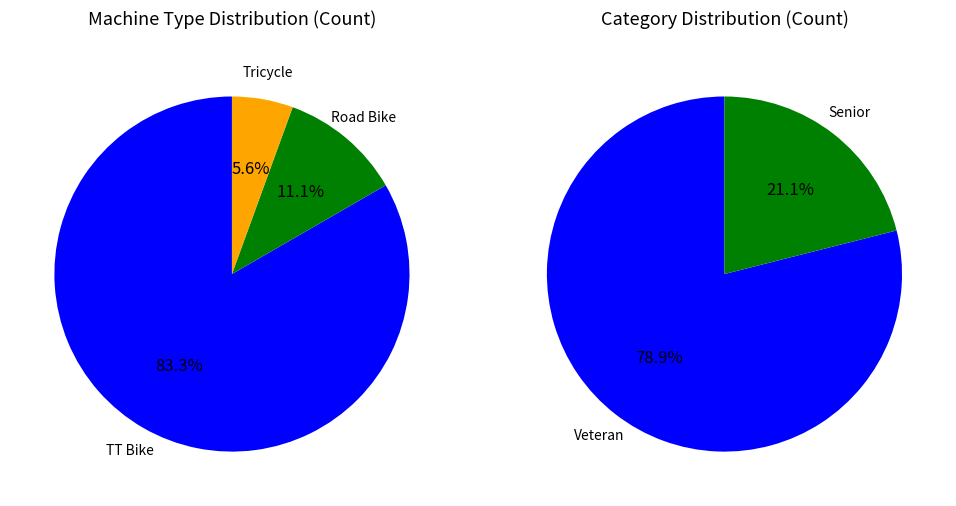

The Road Bike slice represents 11% of the pie. True or false?

True